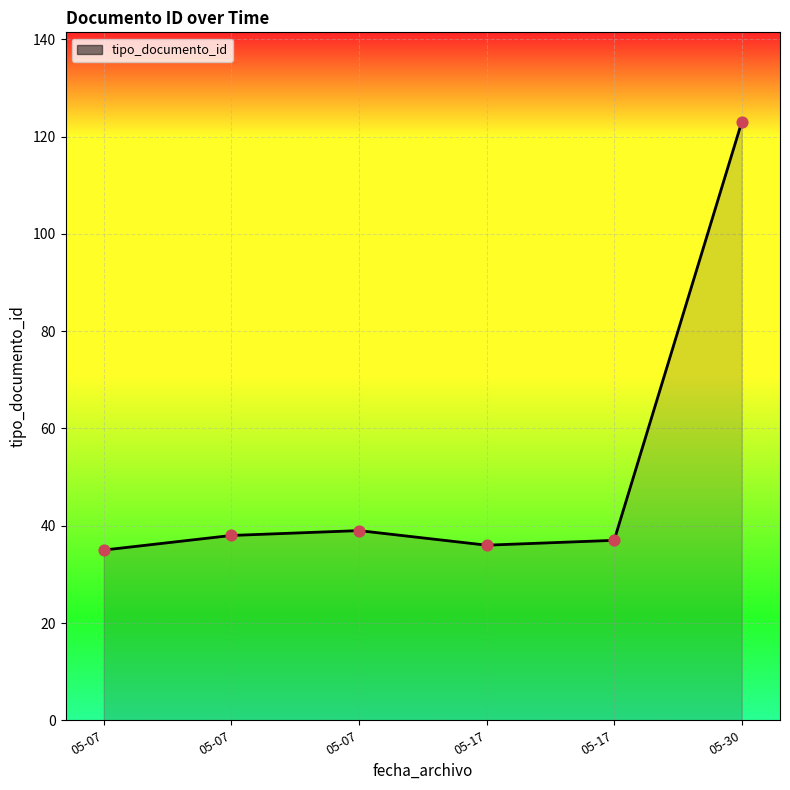

What is the change in value from 05-07 to 05-30?

+88